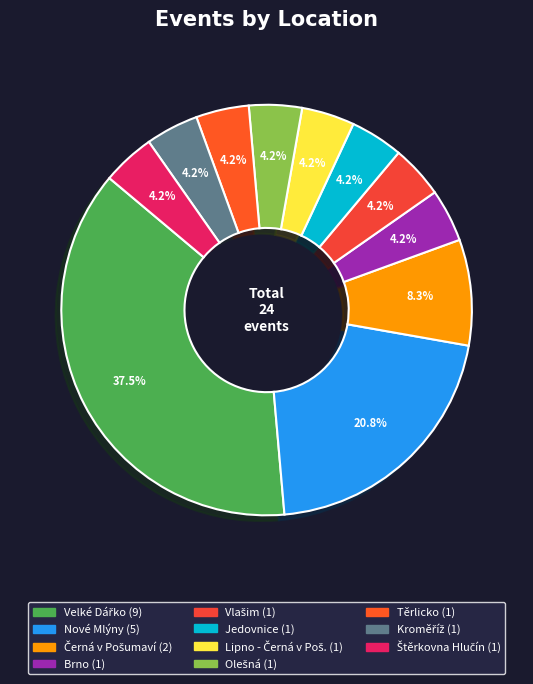

Is it true that Jedovnice is 1% of the pie?

False